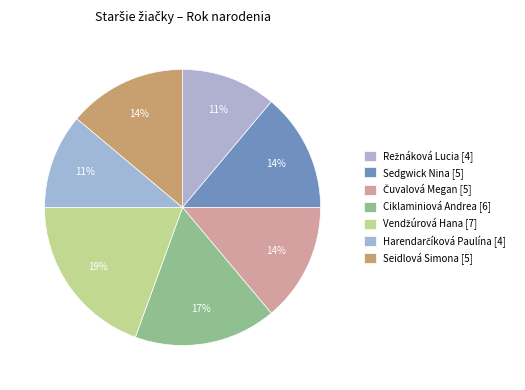

How many segments does this pie chart have?

7